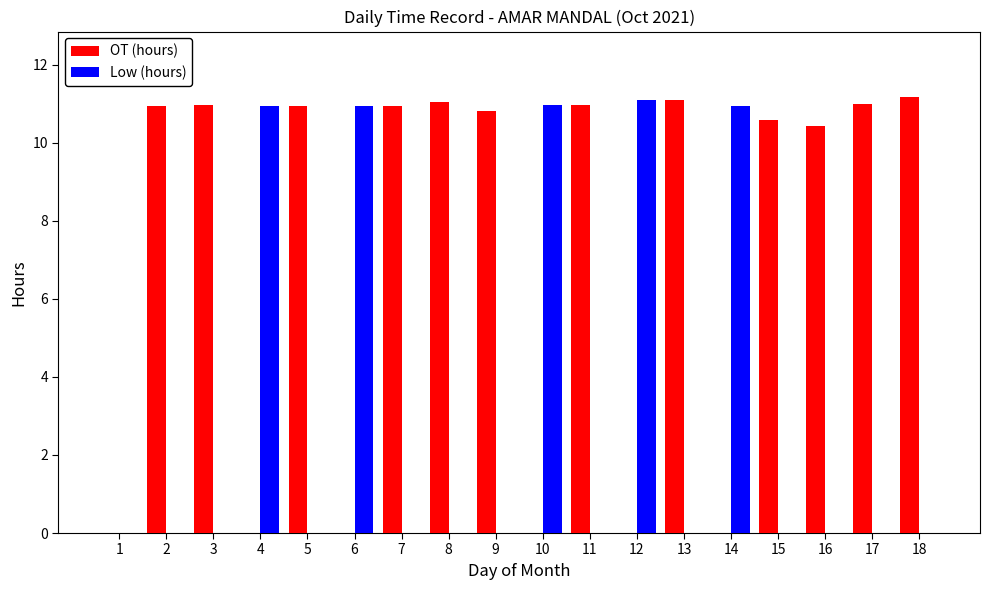

What is the total value across all series at 9?

10.8